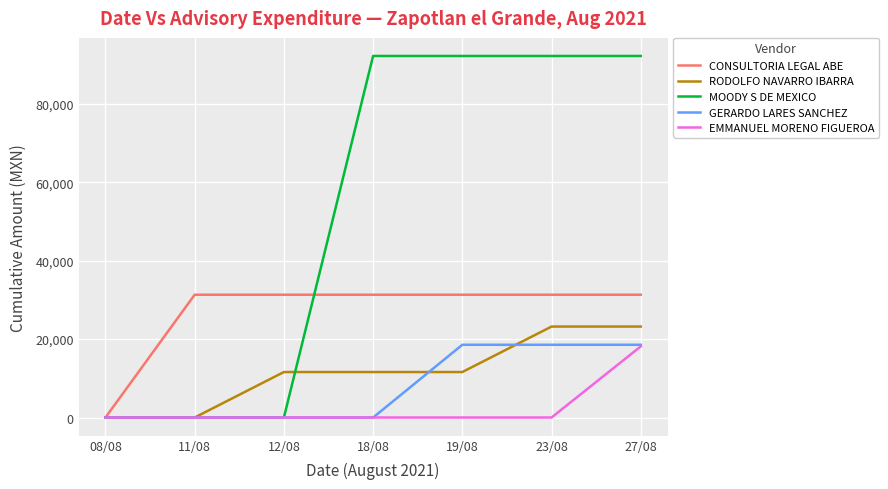

What is the highest value of the MOODY S DE MEXICO series?

92220.0